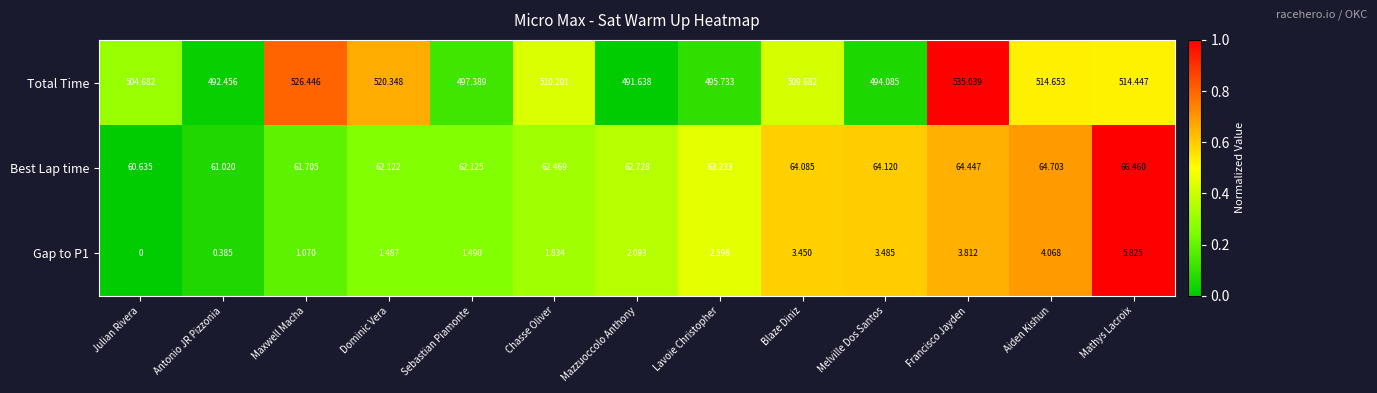

Which category has the lowest value across all series?

Julian Rivera